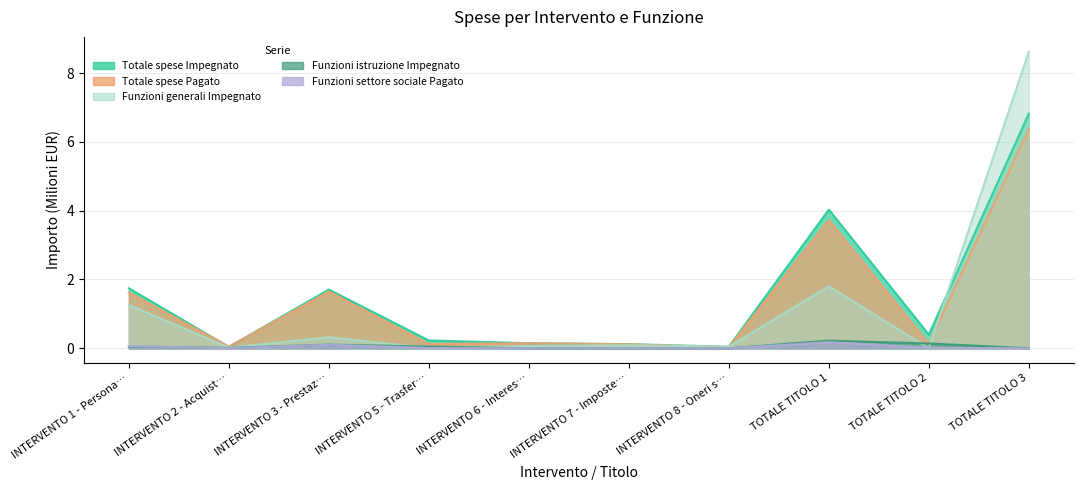

In Funzioni generali Impegnato, how many points are lower than both neighbors (excluding endpoints)?

4